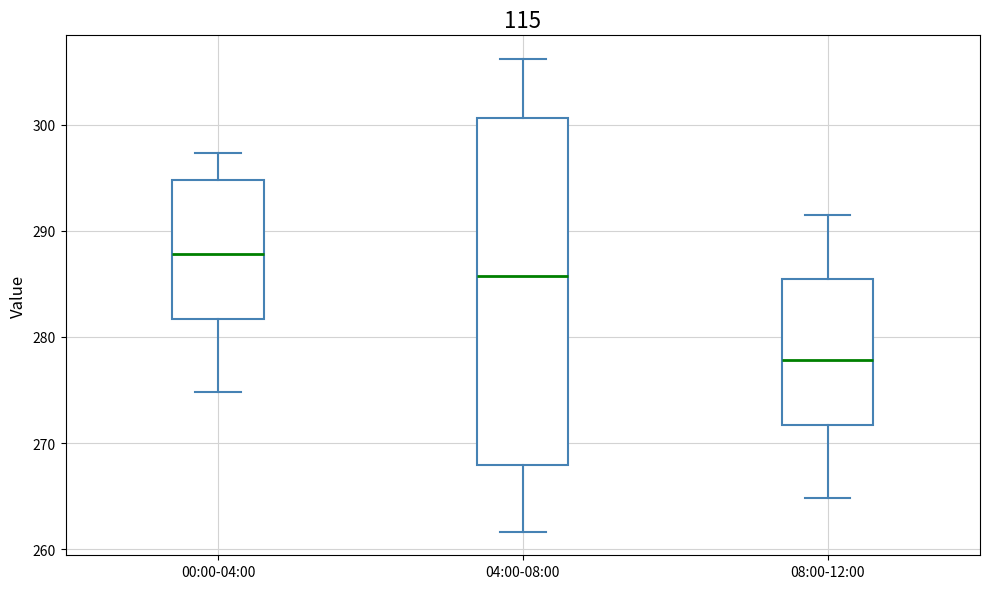

Reading left to right, read every box against the y-axis: the position of its median line, the range the box covers, and the ends of its whiskers. The values are not printed on the chart, so give them approximately, as read against the axis.

00:00-04:00: median 288, box 282 to 295, whiskers 275 to 297
04:00-08:00: median 286, box 268 to 301, whiskers 262 to 306
08:00-12:00: median 278, box 272 to 285, whiskers 265 to 292